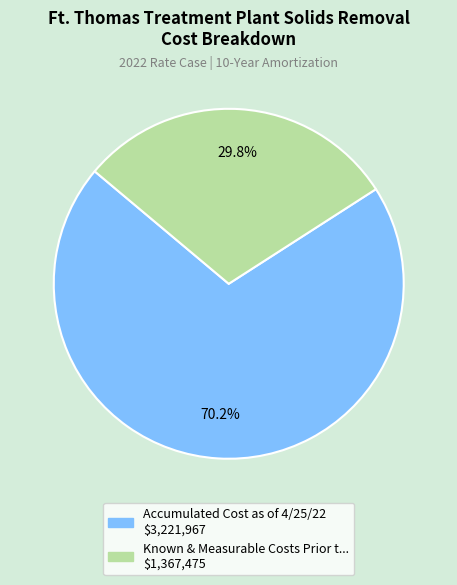

Is there a majority slice in this chart?

Yes